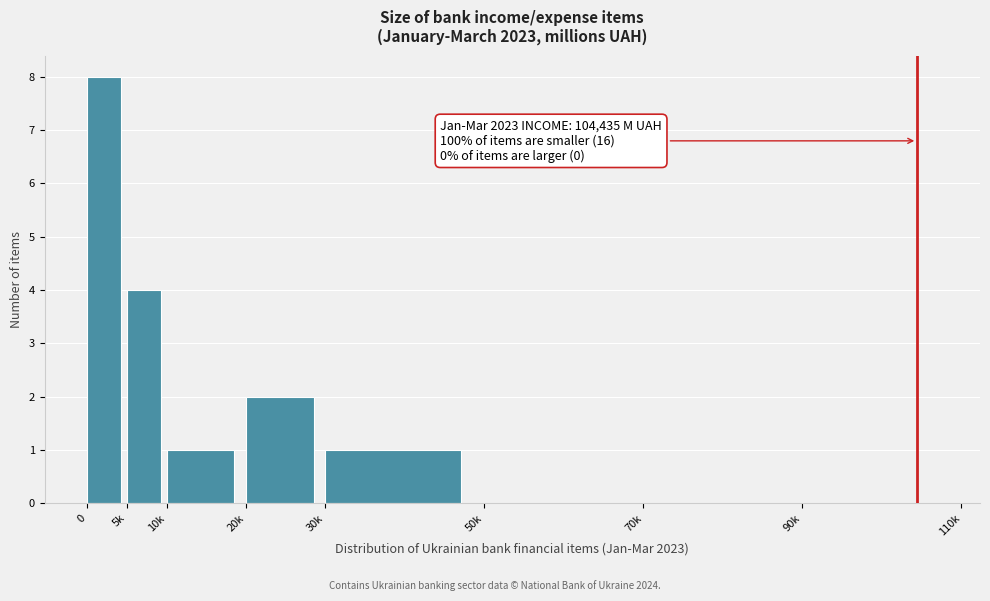

Reading left to right, extract all data points from this chart.

0=8	5k=4	10k=1	20k=2	30k=1	50k=0	70k=0	90k=0